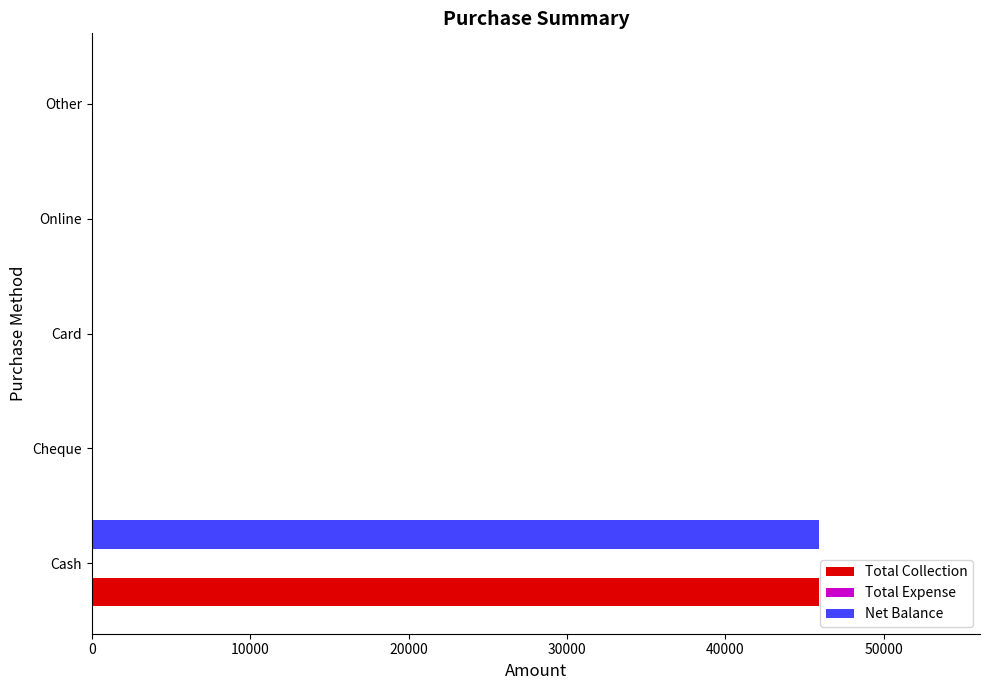

What is the sum of all Total Collection values?

45896